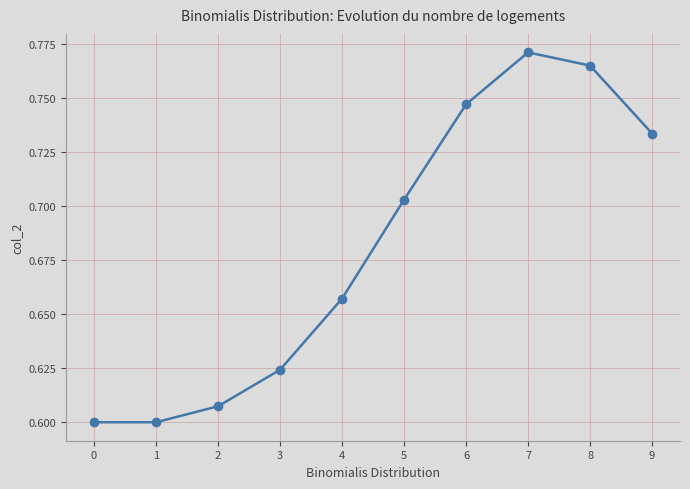

Which category has the highest value across all series?

7